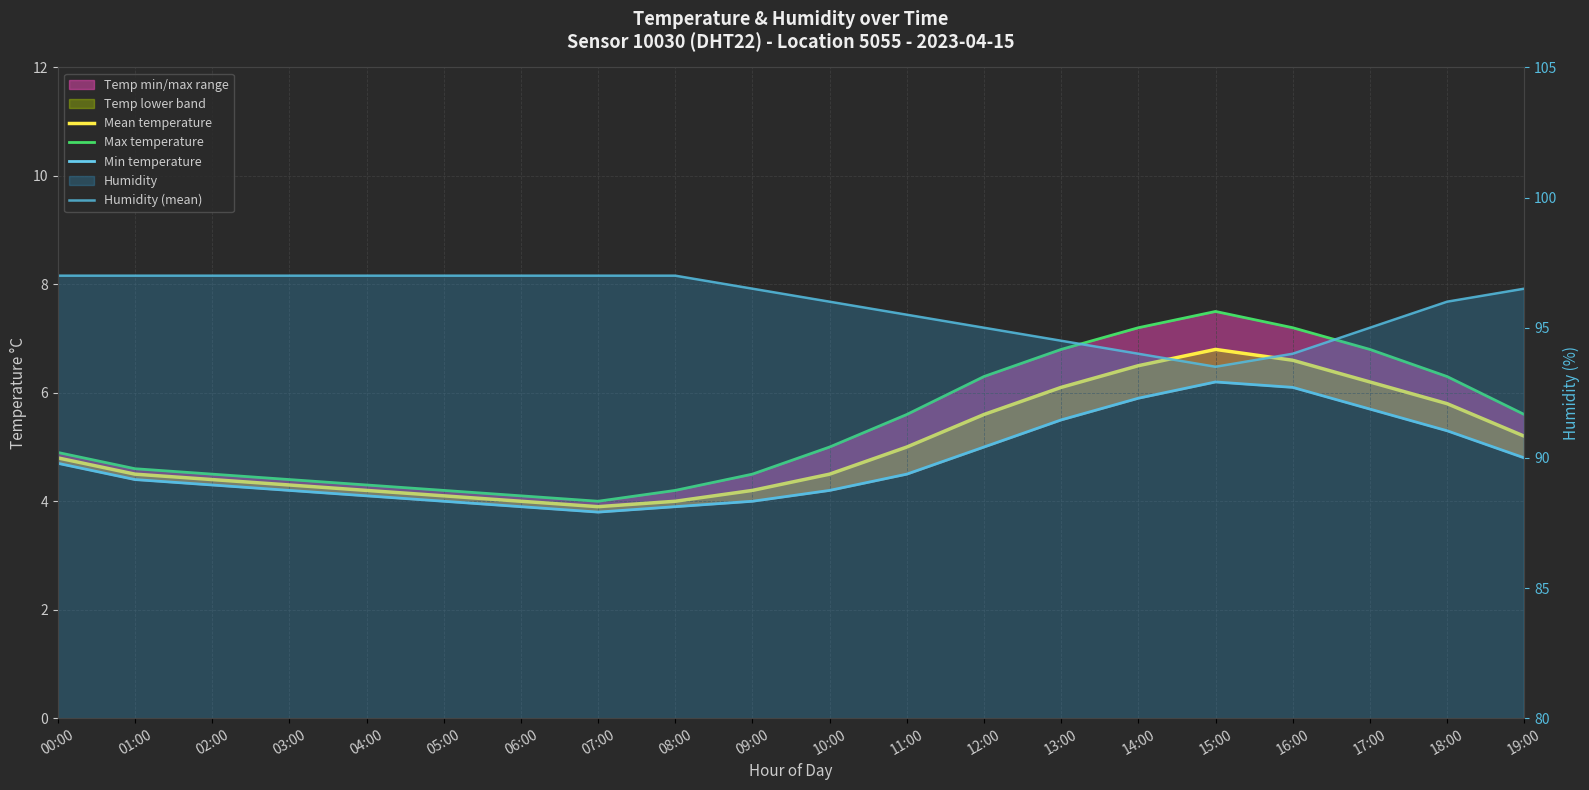

At 07:00, list the series in order from largest to smallest.

Humidity (mean), Max temperature, Mean temperature, Min temperature